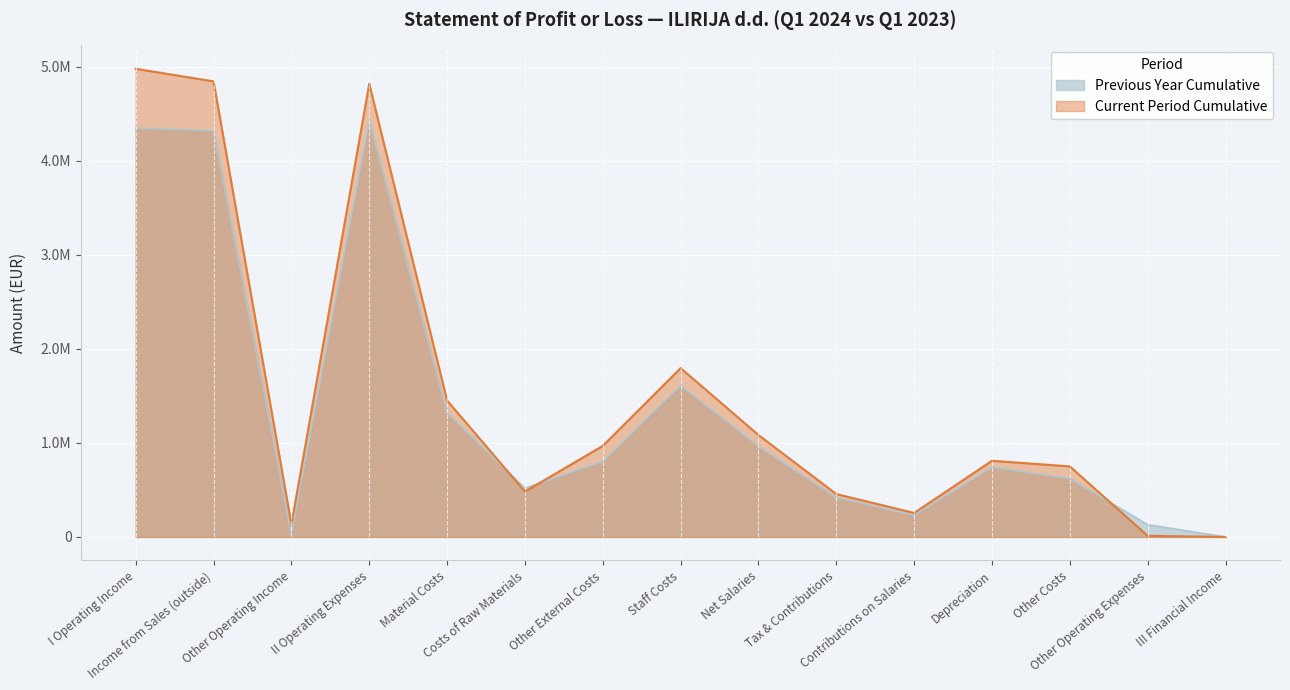

Reading left to right, list all the values displayed in this chart.

Previous Year Cumulative: 4346283	4317556	28727	4421610	1320257	518269	801988	1609425	962489	418118	228818	741049	620539	130340	114
Current Period Cumulative: 4976519	4842800	133719	4816987	1450396	482179	968217	1794693	1083794	455888	255011	809821	749915	12162	6